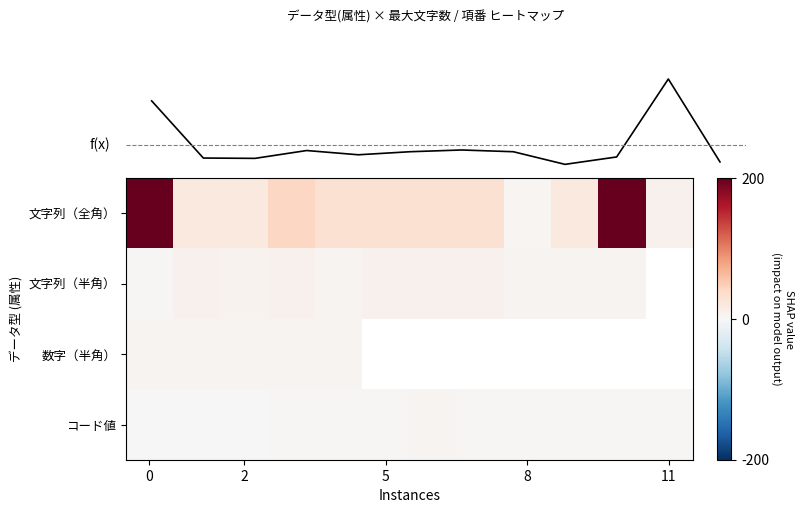

What is the difference between the maximum and second lowest values in the コード値 series?

5.0